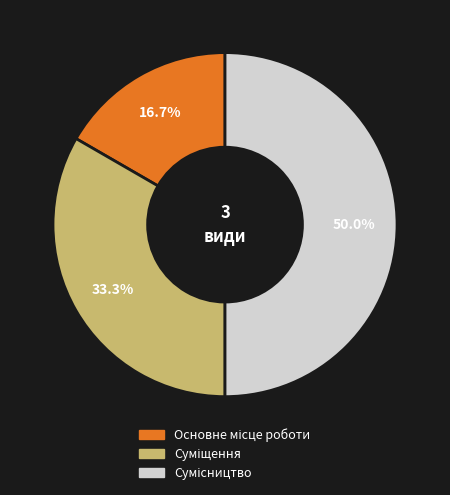

To the nearest percent, what is the combined percentage of Суміщення and Основне місце роботи?

50%